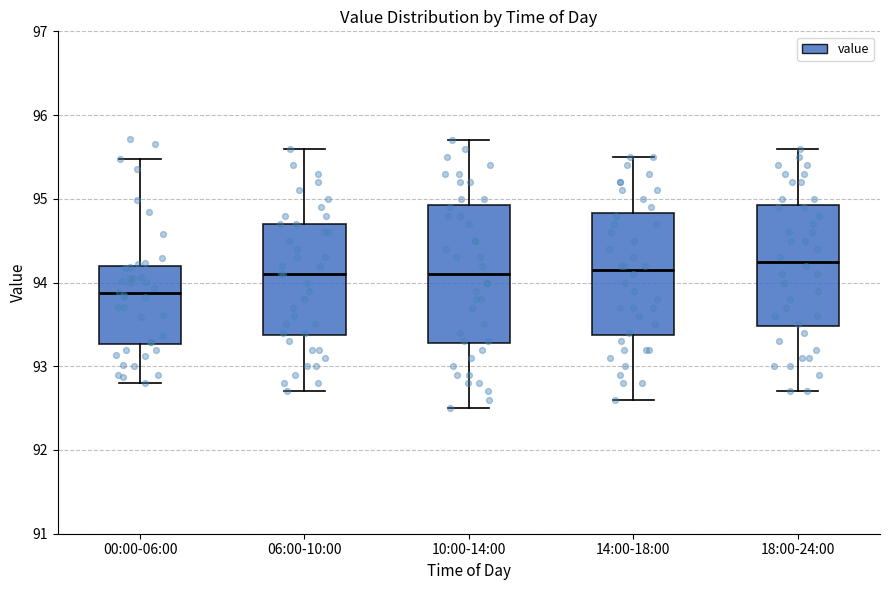

Which box is the tallest, from its lower edge to its upper edge?

10:00-14:00